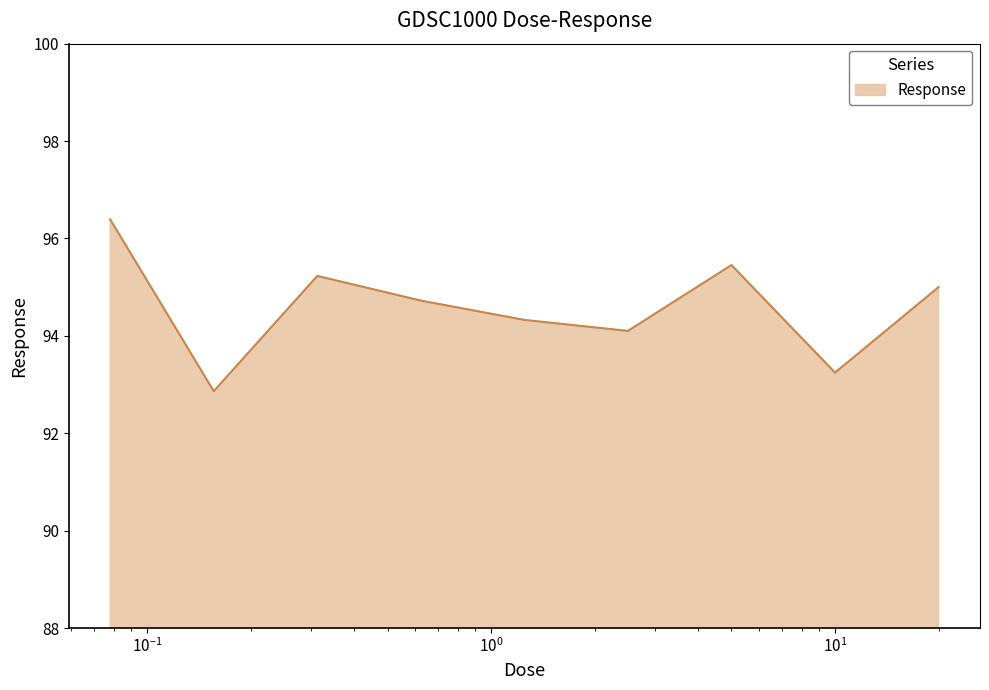

Does the chart display data point markers on the line(s)?

No